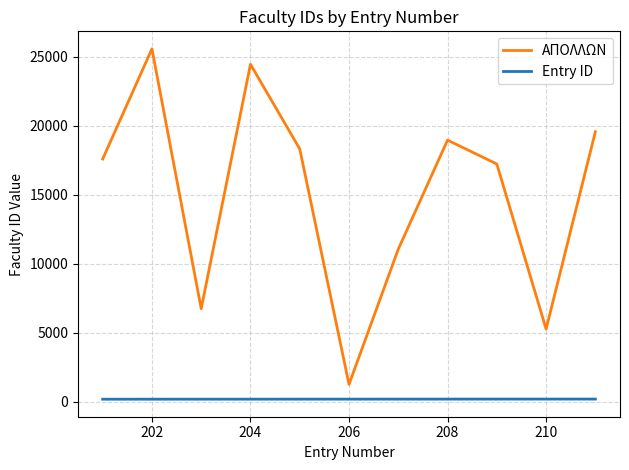

Is this an area chart (filled region under the line)?

No